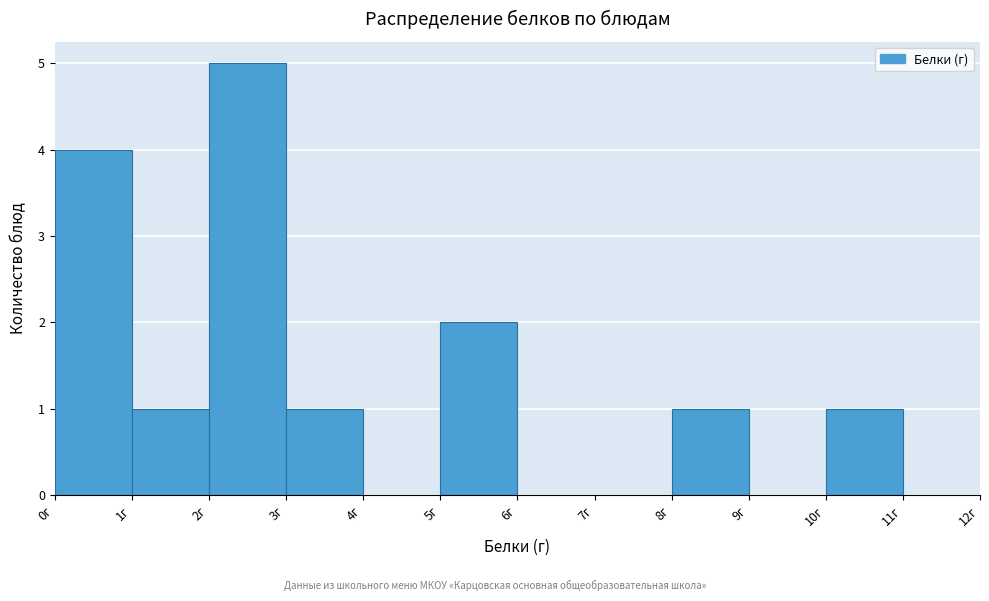

Reading left to right, transcribe this chart: for each bar, give the range it covers on the x-axis and its height. The values are not printed on the chart, so give them approximately, as read against the axis.

0 to 1: 4
1 to 2: 1
2 to 3: 5
3 to 4: 1
4 to 5: 0
5 to 6: 2
6 to 7: 0
7 to 8: 0
8 to 9: 1
9 to 10: 0
10 to 11: 1
11 to 12: 0